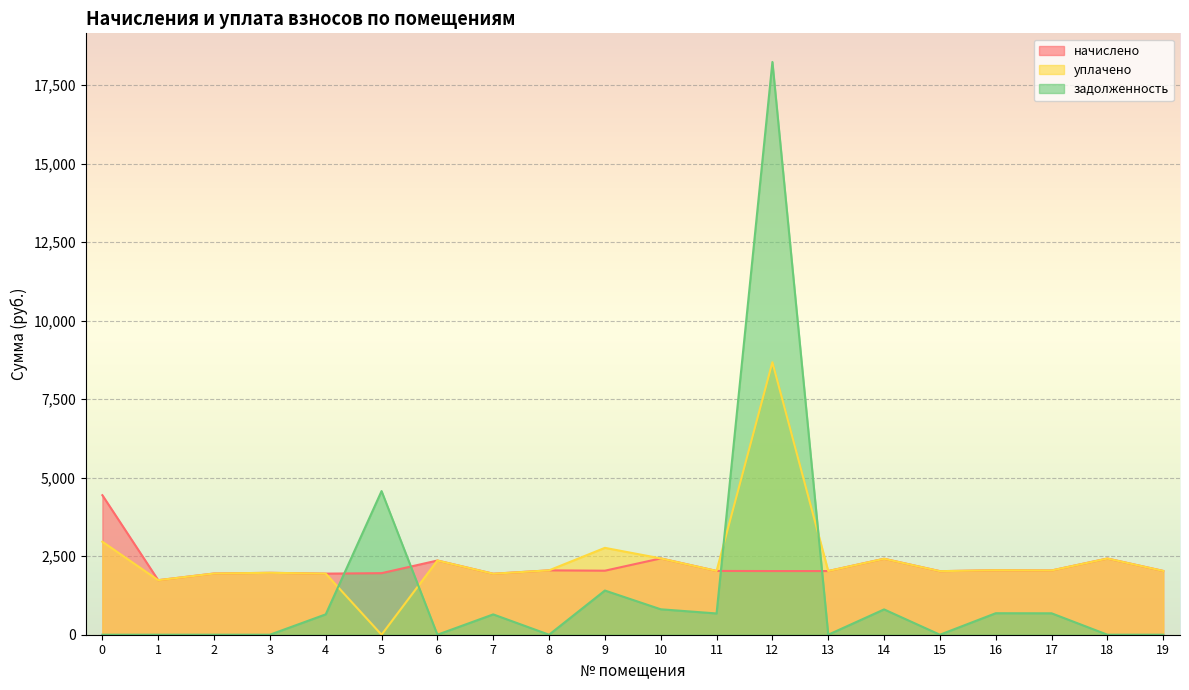

After their last crossing, which series has the higher values: уплачено or задолженность?

уплачено